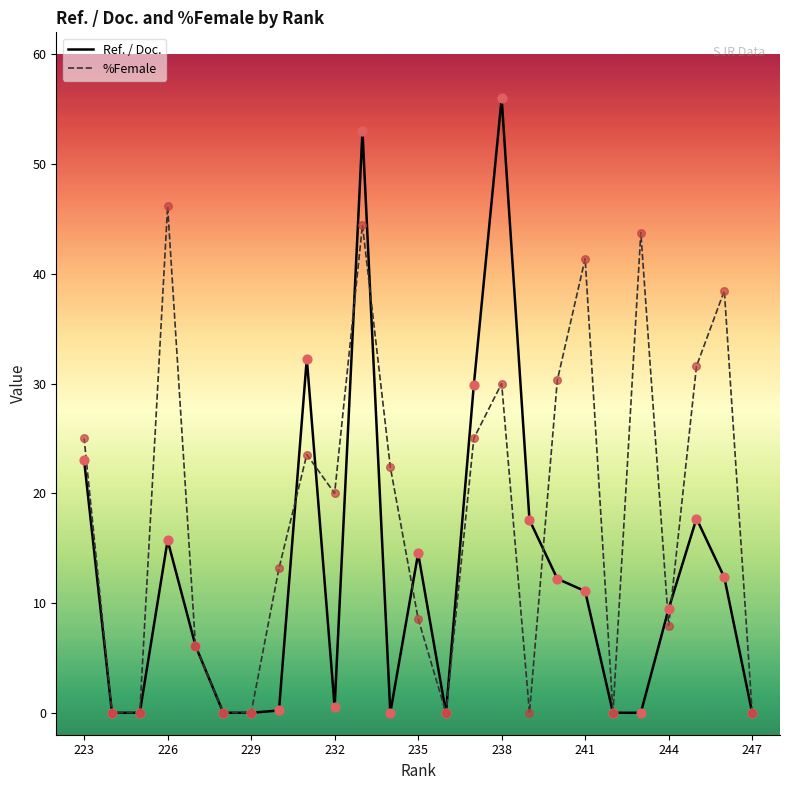

At how many categories does at least one series exceed 40?

5